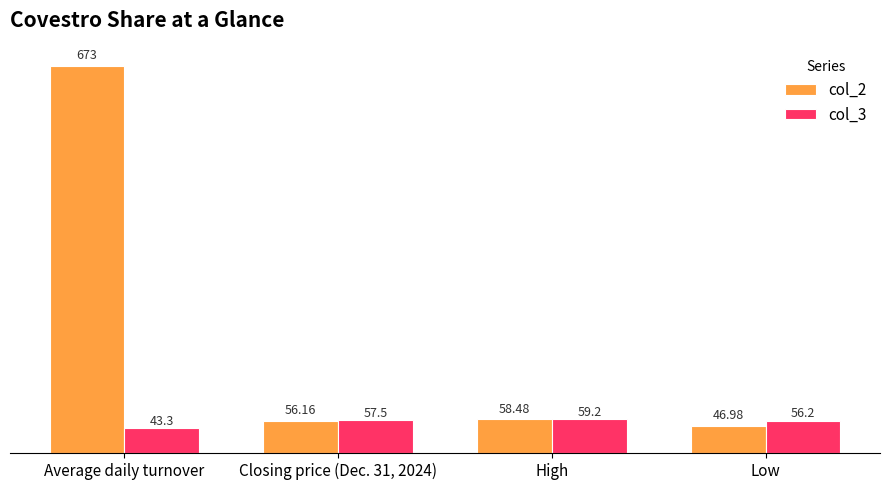

Rank the series at Closing price (Dec. 31, 2024) from highest to lowest value.

col_3, col_2